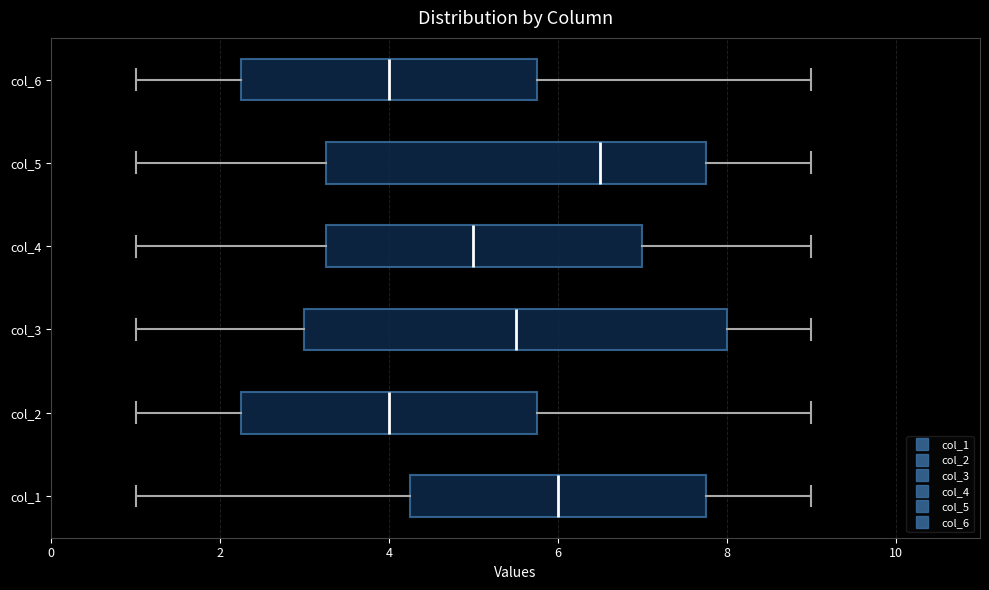

Where does the median line of the box for col_4 sit on the x-axis? The values are not printed on the chart, so give them approximately, as read against the axis.

5.0